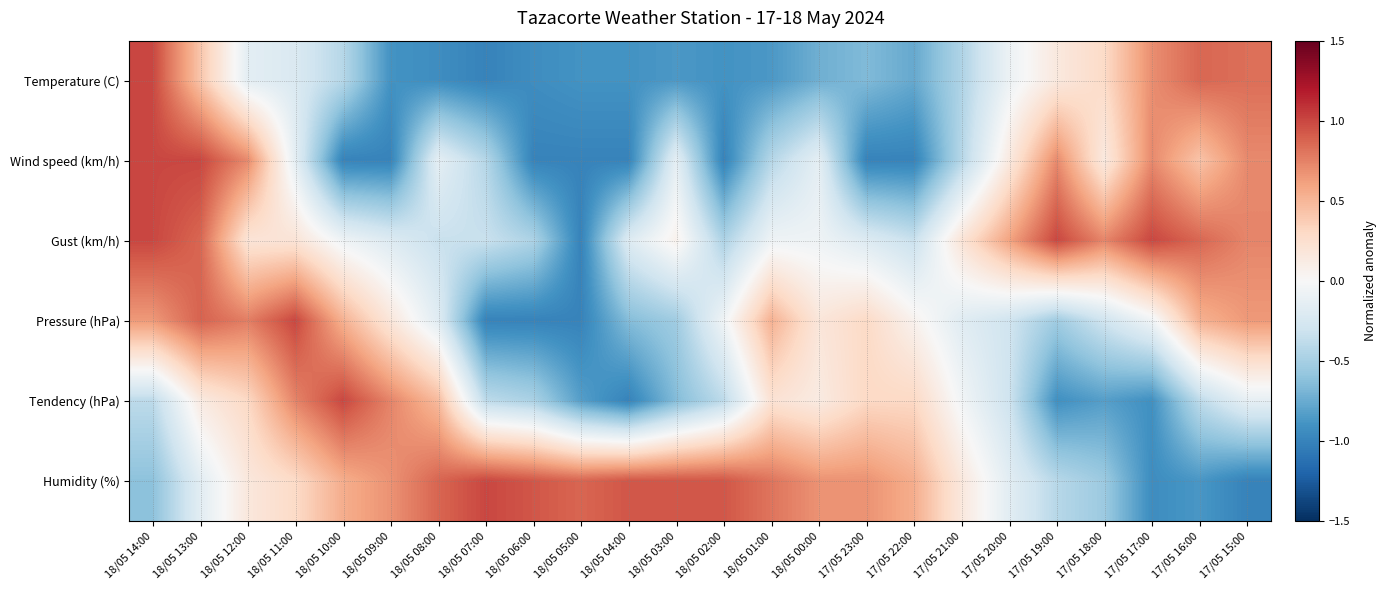

Reading left to right, transcribe all the data shown in this chart.

Temperature (C): 18/05 14:00=1.0	18/05 13:00=0.4	18/05 12:00=-0.2	18/05 11:00=-0.2	18/05 10:00=-0.4	18/05 09:00=-0.9	18/05 08:00=-0.9	18/05 07:00=-1.0	18/05 06:00=-0.9	18/05 05:00=-0.9	18/05 04:00=-0.9	18/05 03:00=-0.9	18/05 02:00=-0.9	18/05 01:00=-0.9	18/05 00:00=-0.7	17/05 23:00=-0.7	17/05 22:00=-0.8	17/05 21:00=-0.5	17/05 20:00=-0.1	17/05 19:00=0.2	17/05 18:00=0.3	17/05 17:00=0.7	17/05 16:00=0.9	17/05 15:00=0.8
Wind speed (km/h): 18/05 14:00=1.0	18/05 13:00=1.0	18/05 12:00=0.7	18/05 11:00=-0.1	18/05 10:00=-1.0	18/05 09:00=-1.0	18/05 08:00=-0.1	18/05 07:00=-0.4	18/05 06:00=-1.0	18/05 05:00=-1.0	18/05 04:00=-1.0	18/05 03:00=-0.1	18/05 02:00=-1.0	18/05 01:00=-0.4	18/05 00:00=-0.1	17/05 23:00=-1.0	17/05 22:00=-1.0	17/05 21:00=-0.4	17/05 20:00=0.1	17/05 19:00=0.7	17/05 18:00=0.1	17/05 17:00=0.7	17/05 16:00=0.4	17/05 15:00=0.7
Gust (km/h): 18/05 14:00=1.0	18/05 13:00=0.9	18/05 12:00=0.2	18/05 11:00=0.2	18/05 10:00=-0.1	18/05 09:00=-0.2	18/05 08:00=-0.3	18/05 07:00=-0.3	18/05 06:00=-0.5	18/05 05:00=-1.0	18/05 04:00=-0.2	18/05 03:00=0.1	18/05 02:00=-0.5	18/05 01:00=-0.1	18/05 00:00=-0.1	17/05 23:00=-0.2	17/05 22:00=-0.3	17/05 21:00=0.2	17/05 20:00=0.6	17/05 19:00=1.0	17/05 18:00=0.7	17/05 17:00=1.0	17/05 16:00=0.9	17/05 15:00=0.7
Pressure (hPa): 18/05 14:00=0.6	18/05 13:00=0.9	18/05 12:00=0.8	18/05 11:00=1.0	18/05 10:00=0.5	18/05 09:00=0.2	18/05 08:00=-0.2	18/05 07:00=-1.0	18/05 06:00=-1.0	18/05 05:00=-1.0	18/05 04:00=-0.6	18/05 03:00=-0.5	18/05 02:00=-0.1	18/05 01:00=0.5	18/05 00:00=0.2	17/05 23:00=0.3	17/05 22:00=0.1	17/05 21:00=-0.2	17/05 20:00=-0.3	17/05 19:00=-0.5	17/05 18:00=-0.3	17/05 17:00=-0.1	17/05 16:00=0.5	17/05 15:00=0.6
Tendency (hPa): 18/05 14:00=-0.4	18/05 13:00=0.1	18/05 12:00=0.3	18/05 11:00=0.7	18/05 10:00=1.0	18/05 09:00=0.7	18/05 08:00=0.5	18/05 07:00=-0.4	18/05 06:00=-0.5	18/05 05:00=-0.8	18/05 04:00=-1.0	18/05 03:00=-0.7	18/05 02:00=-0.4	18/05 01:00=0.2	18/05 00:00=0.1	17/05 23:00=0.3	17/05 22:00=0.3	17/05 21:00=-0.0	17/05 20:00=-0.3	17/05 19:00=-0.9	17/05 18:00=-0.8	17/05 17:00=-0.9	17/05 16:00=-0.4	17/05 15:00=-0.1
Humidity (%): 18/05 14:00=-0.6	18/05 13:00=-0.2	18/05 12:00=0.2	18/05 11:00=0.3	18/05 10:00=0.5	18/05 09:00=0.7	18/05 08:00=0.9	18/05 07:00=1.0	18/05 06:00=0.9	18/05 05:00=0.9	18/05 04:00=0.9	18/05 03:00=0.9	18/05 02:00=0.9	18/05 01:00=0.8	18/05 00:00=0.7	17/05 23:00=0.7	17/05 22:00=0.5	17/05 21:00=0.2	17/05 20:00=-0.2	17/05 19:00=-0.4	17/05 18:00=-0.5	17/05 17:00=-0.9	17/05 16:00=-0.9	17/05 15:00=-1.0